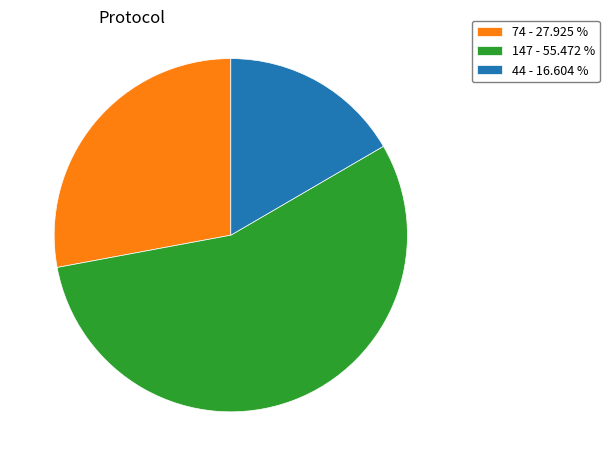

Rank the categories by value from lowest to highest.

44 - 16.604 %, 74 - 27.925 %, 147 - 55.472 %